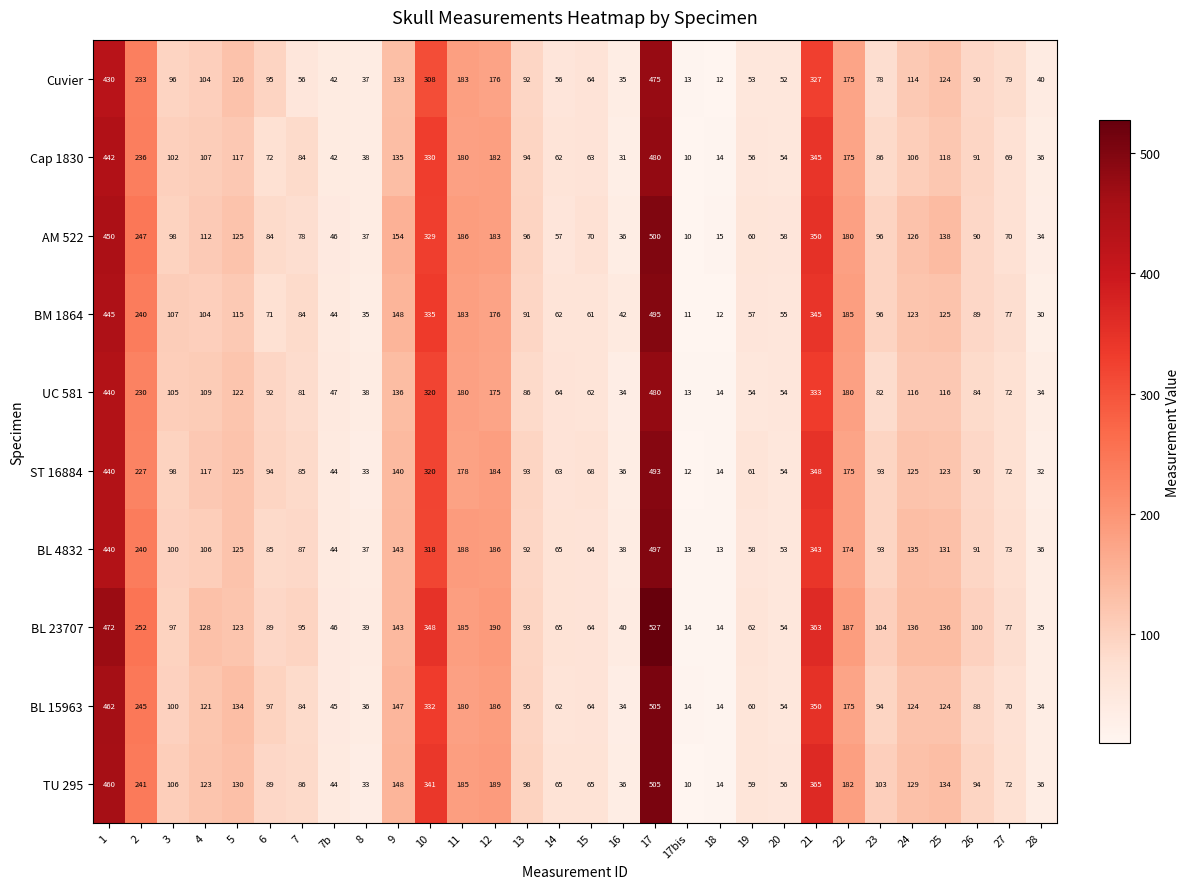

The Cuvier series shows 104 at 4. True or false?

True